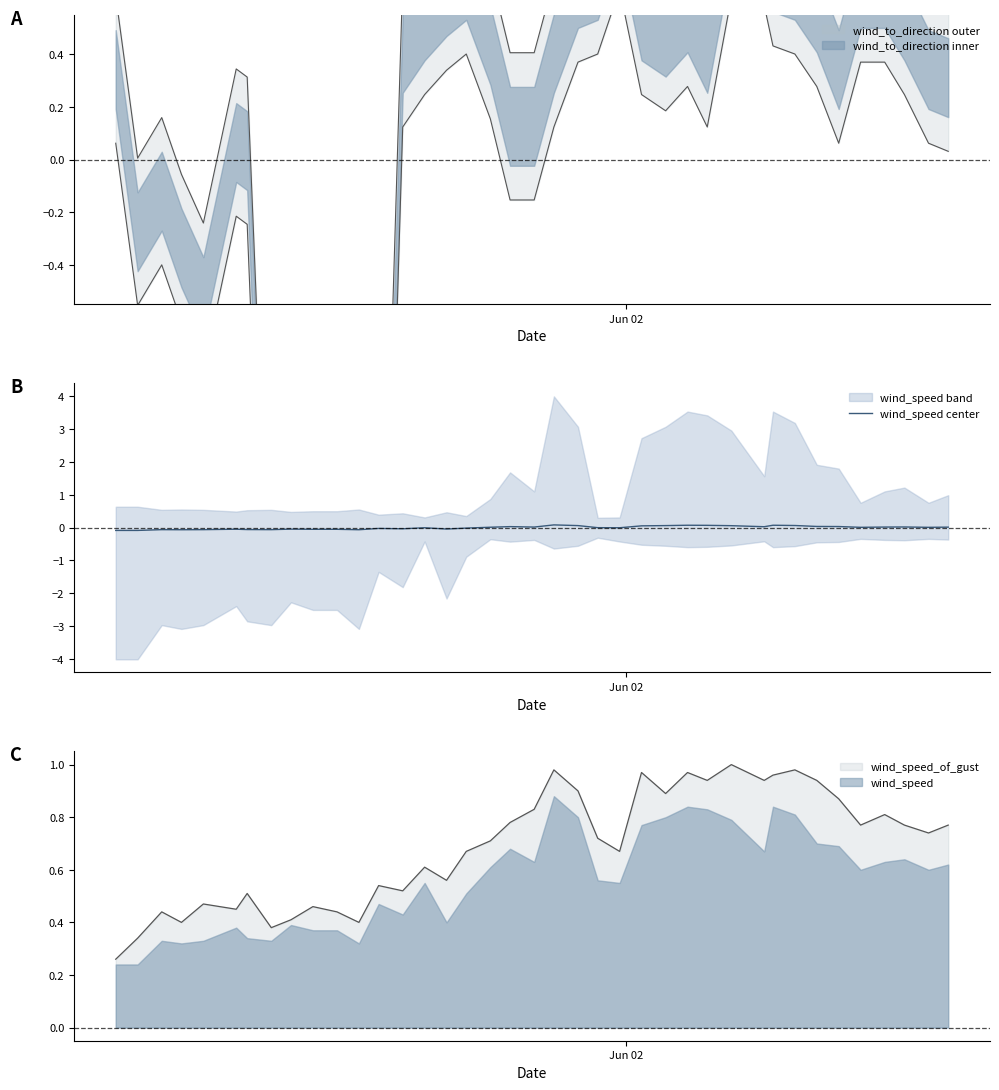

The chart shows a value of 0.0 at 26. True or false?

False